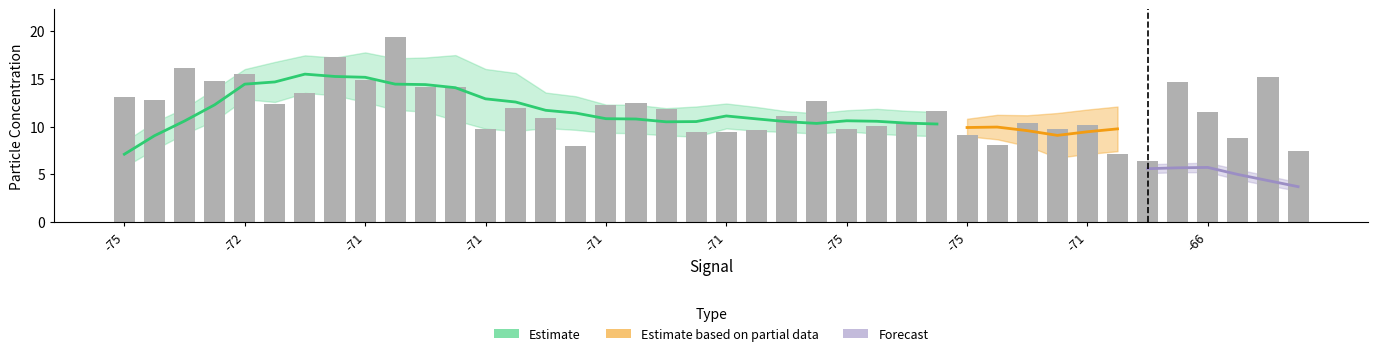

True or false: the data shows 12.3 at 15.

False